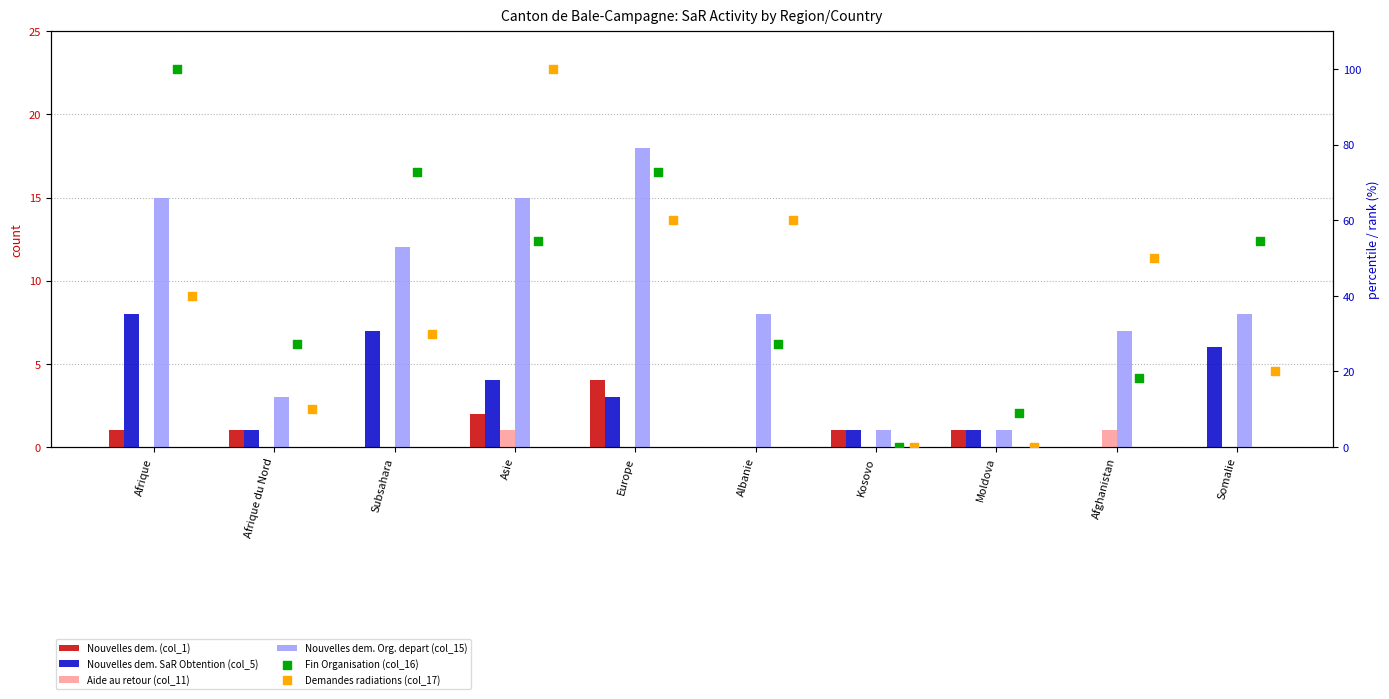

At how many categories does at least one series exceed 1?

9